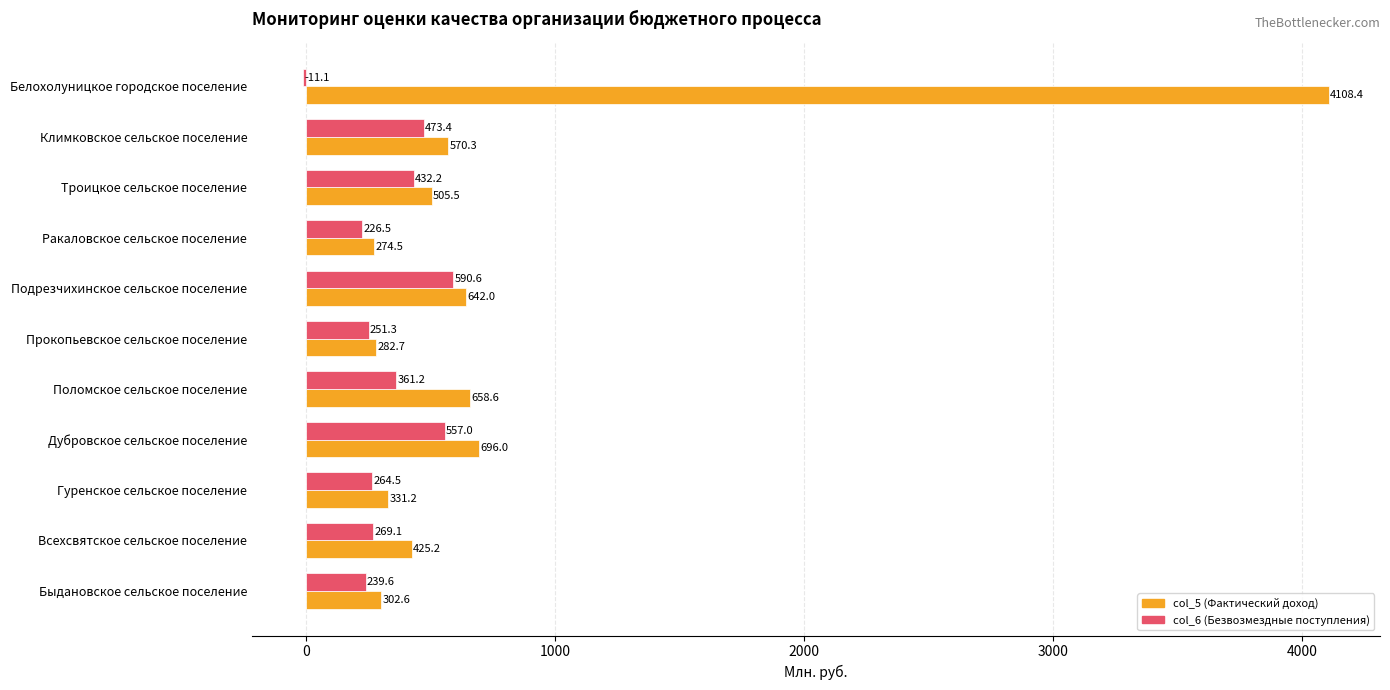

Which series changed the most between Быдановское сельское поселение and Всехсвятское сельское поселение?

col_5 (Фактический доход)